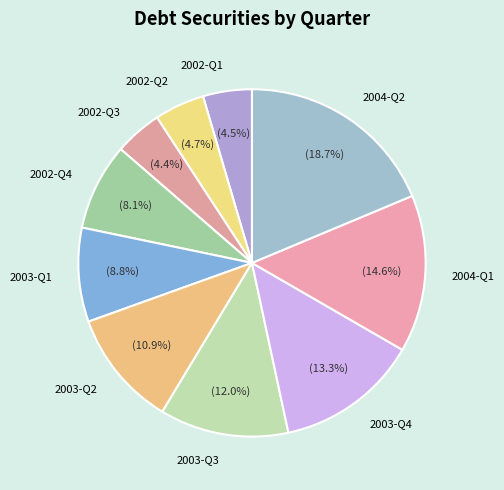

How many slices are in this pie chart?

10